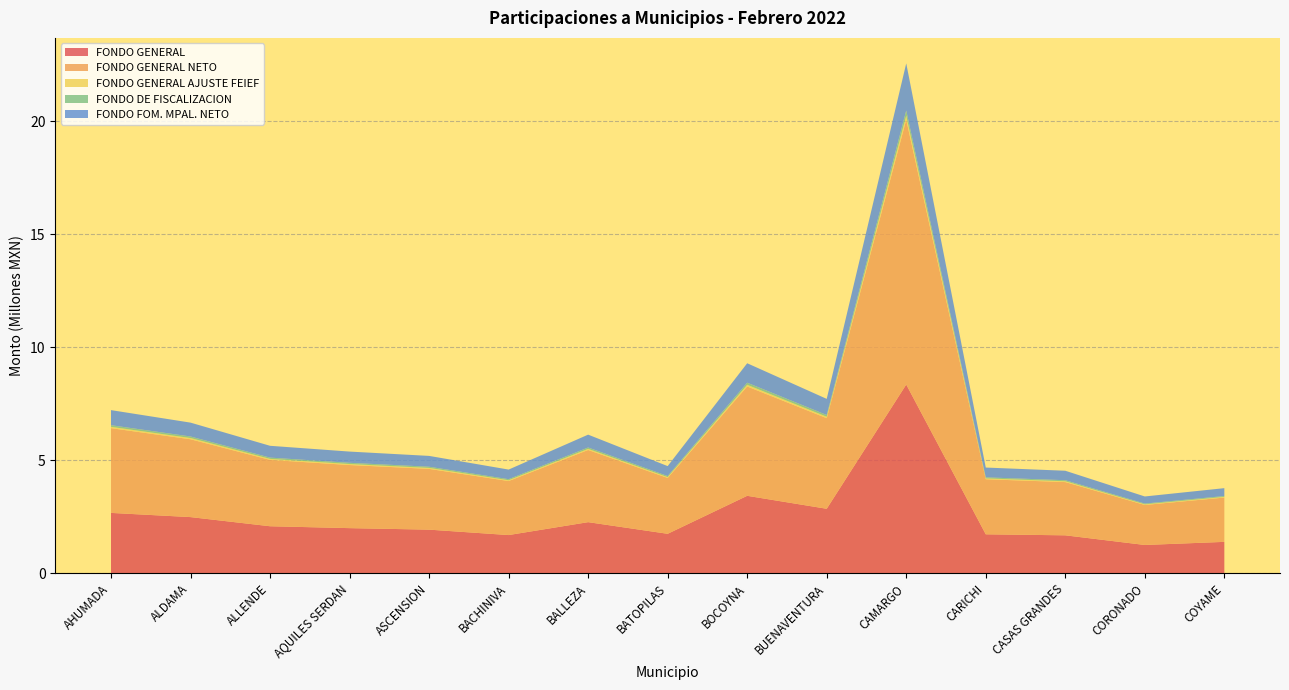

Reading left to right, transcribe all the data shown in this chart.

FONDO GENERAL: AHUMADA=2672179.8	ALDAMA=2486420.6	ALLENDE=2081799.7	AQUILES SERDAN=1998034.1	ASCENSION=1931358.7	BACHINIVA=1691818.6	BALLEZA=2262665.5	BATOPILAS=1747509.9	BOCOYNA=3428163.8	BUENAVENTURA=2854548.4	CAMARGO=8352090.0	CARICHI=1725277.9	CASAS GRANDES=1680198.9	CORONADO=1253192.9	COYAME=1390545.3
FONDO GENERAL NETO: AHUMADA=3750268.0	ALDAMA=3443846.5	ALLENDE=2936156.6	AQUILES SERDAN=2792677.4	ASCENSION=2689061.5	BACHINIVA=2390060.7	BALLEZA=3194122.9	BATOPILAS=2471140.5	BOCOYNA=4838472.4	BUENAVENTURA=4009838.9	CAMARGO=11717166.4	CARICHI=2436594.6	CASAS GRANDES=2356038.4	CORONADO=1770408.8	COYAME=1960298.1
FONDO GENERAL AJUSTE FEIEF: AHUMADA=57419.9	ALDAMA=54852.0	ALLENDE=44283.6	AQUILES SERDAN=43290.8	ASCENSION=42170.7	BACHINIVA=35865.6	BALLEZA=48041.4	BATOPILAS=36971.4	BOCOYNA=72816.9	BUENAVENTURA=61225.8	CAMARGO=179612.3	CARICHI=36597.8	CASAS GRANDES=36167.6	CORONADO=26566.9	COYAME=29608.0
FONDO DE FISCALIZACION: AHUMADA=72860.3	ALDAMA=67795.3	ALLENDE=56762.8	AQUILES SERDAN=54478.9	ASCENSION=52660.9	BACHINIVA=46129.5	BALLEZA=61694.4	BATOPILAS=47648.0	BOCOYNA=93473.1	BUENAVENTURA=77832.8	CAMARGO=227730.0	CARICHI=47041.8	CASAS GRANDES=45812.7	CORONADO=34169.8	COYAME=37914.9
FONDO FOM. MPAL. NETO: AHUMADA=667392.9	ALDAMA=613475.3	ALLENDE=522320.9	AQUILES SERDAN=497134.9	ASCENSION=478830.2	BACHINIVA=425122.0	BALLEZA=568172.9	BATOPILAS=439511.7	BOCOYNA=860683.5	BUENAVENTURA=713537.2	CAMARGO=2085233.2	CARICHI=433408.8	CASAS GRANDES=419304.9	CORONADO=314904.0	COYAME=348735.0